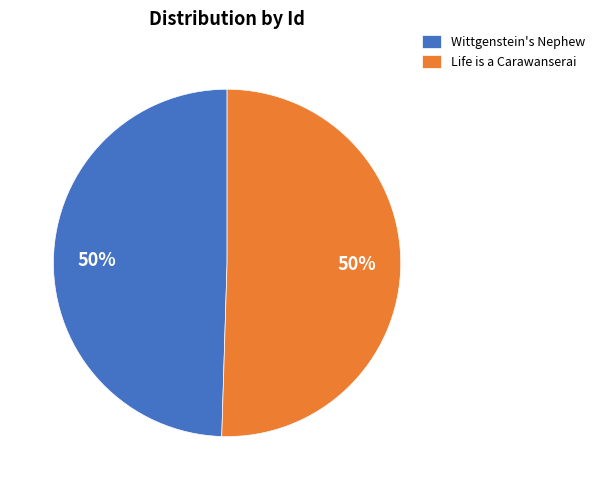

True or false: Life is a Carawanserai accounts for 44% of the total.

False